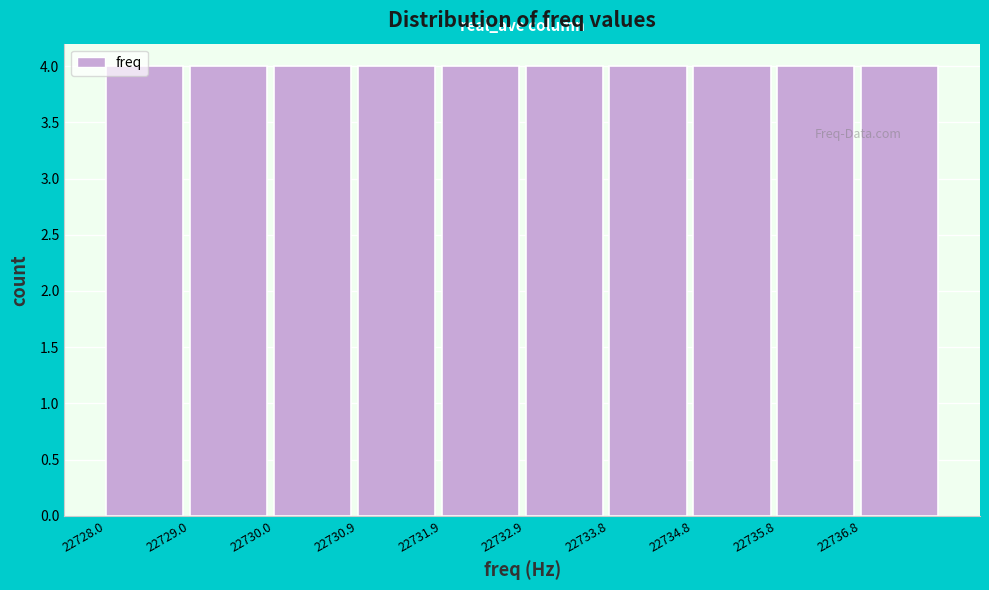

Reading left to right, list every bar in this chart as the range it spans on the x-axis followed by its height. Neither the bar edges nor the heights are printed on the chart, so give them approximately, as read against the axes.

22728.0 to 22729.0: 4
22729.0 to 22730.0: 4
22730.0 to 22730.9: 4
22730.9 to 22731.9: 4
22731.9 to 22732.9: 4
22732.9 to 22733.9: 4
22733.9 to 22734.8: 4
22734.8 to 22735.8: 4
22735.8 to 22736.8: 4
22736.8 to 22737.8: 4